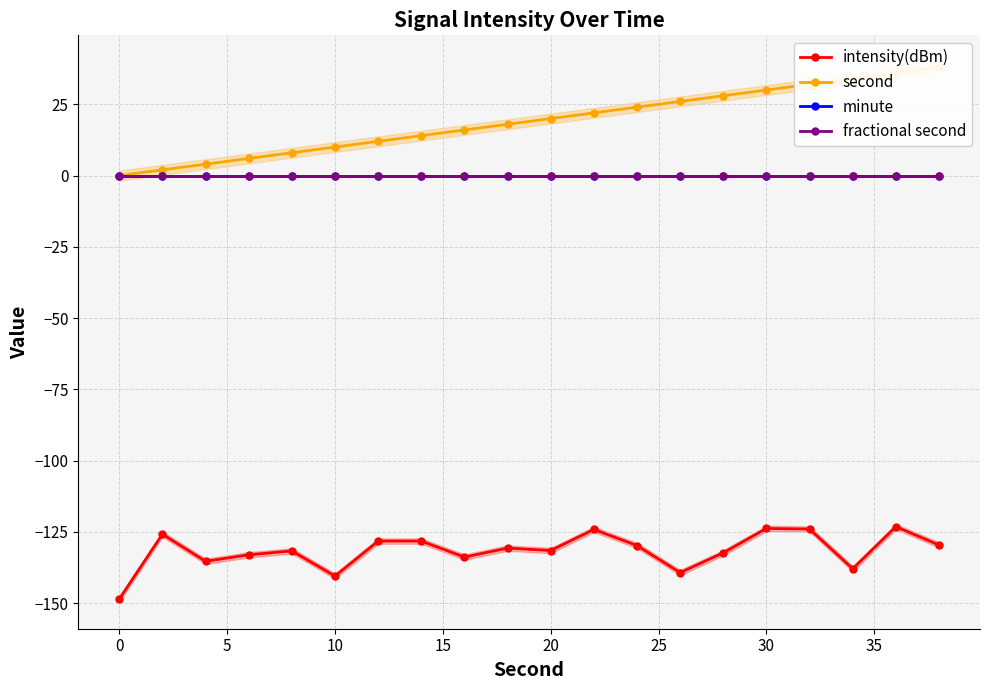

Reading left to right, extract all data points from this chart.

intensity(dBm): -148.6	-125.8	-135.3	-133.0	-131.7	-140.5	-128.2	-128.2	-133.8	-130.7	-131.5	-124.1	-129.8	-139.3	-132.3	-123.8	-124.0	-137.9	-123.2	-129.6
second: 0.0	2.0	4.0	6.0	8.0	10.0	12.0	14.0	16.0	18.0	20.0	22.0	24.0	26.0	28.0	30.0	32.0	34.0	36.0	38.0
minute: 0.0	0.0	0.0	0.0	0.0	0.0	0.0	0.0	0.0	0.0	0.0	0.0	0.0	0.0	0.0	0.0	0.0	0.0	0.0	0.0
fractional second: 0.0	0.0	0.0	0.0	0.0	0.0	0.0	0.0	0.0	0.0	0.0	0.0	0.0	0.0	0.0	0.0	0.0	0.0	0.0	0.0